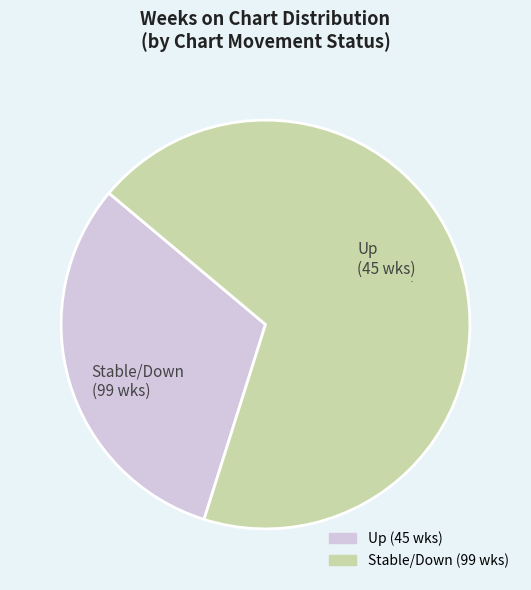

Is there a majority slice in this chart?

Yes